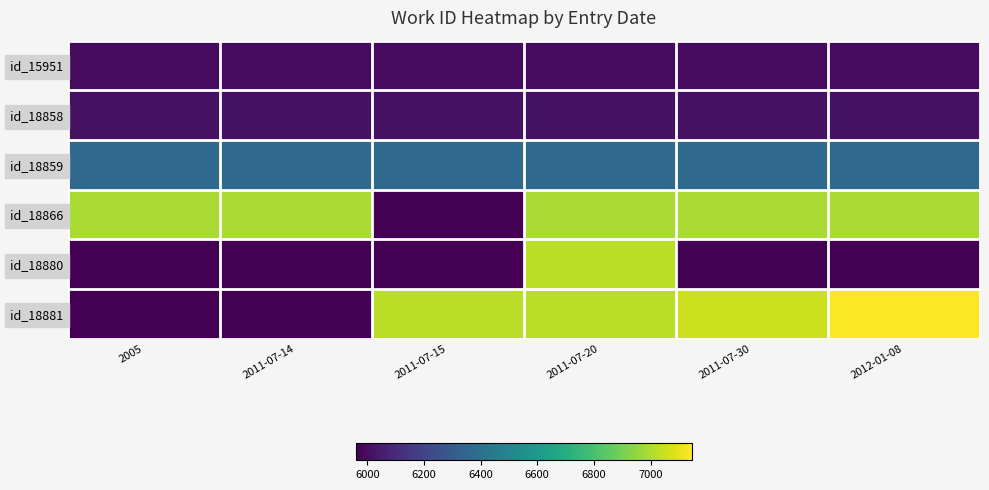

What is the maximum value shown in the chart?

7146